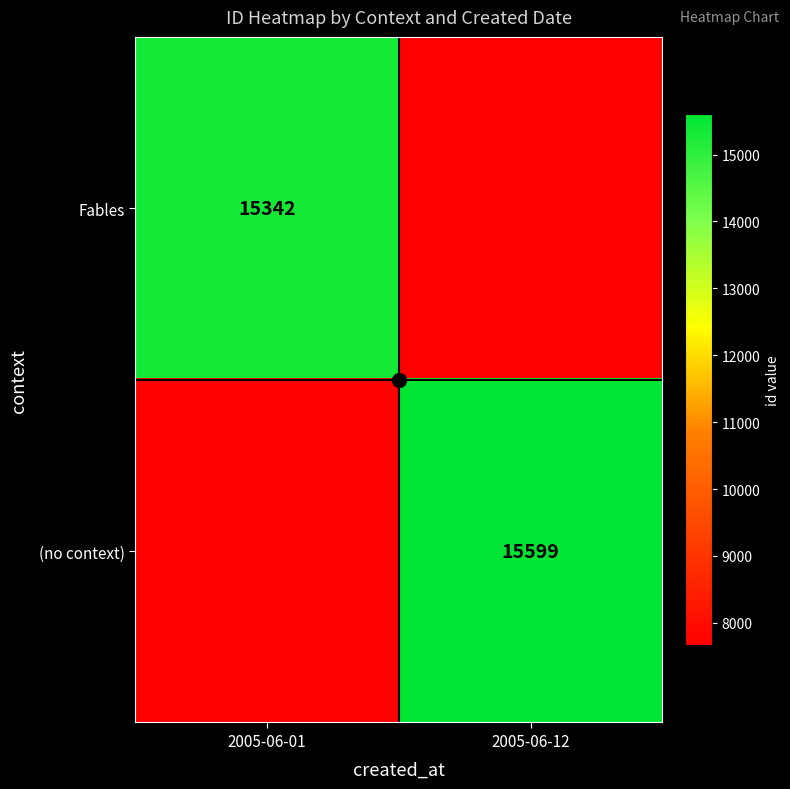

Which series changed the most between 2005-06-01 and 2005-06-12?

(no context)